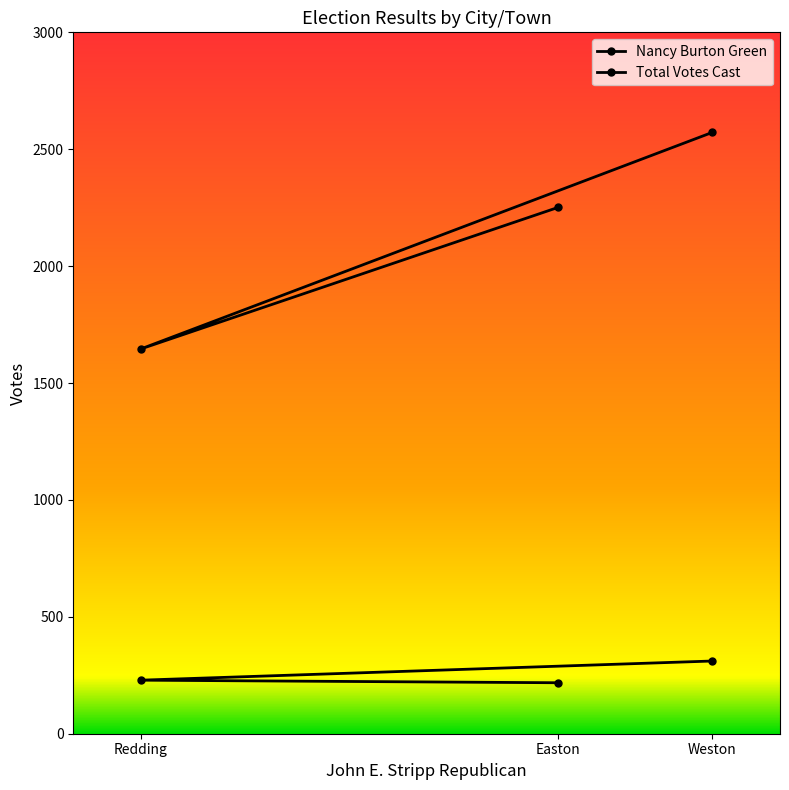

List the series in order of their overall mean, lowest first.

Nancy Burton Green, Total Votes Cast